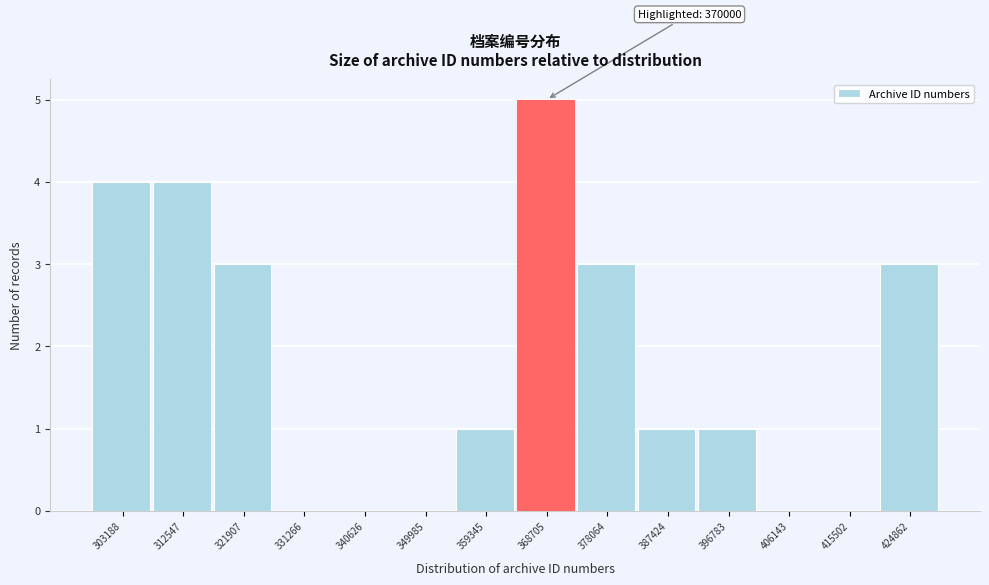

Reading right to left, transcribe all the data shown in this chart.

424862=3	415502=0	406143=0	396783=1	387424=1	378064=3	368705=5	359345=1	349985=0	340626=0	331266=0	321907=3	312547=4	303188=4